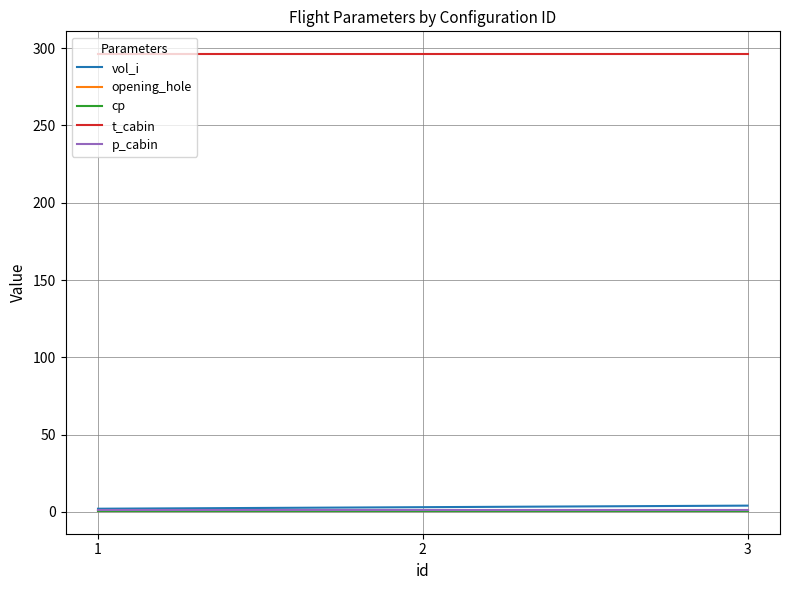

The value of t_cabin at 3 is 296.1. True or false?

True